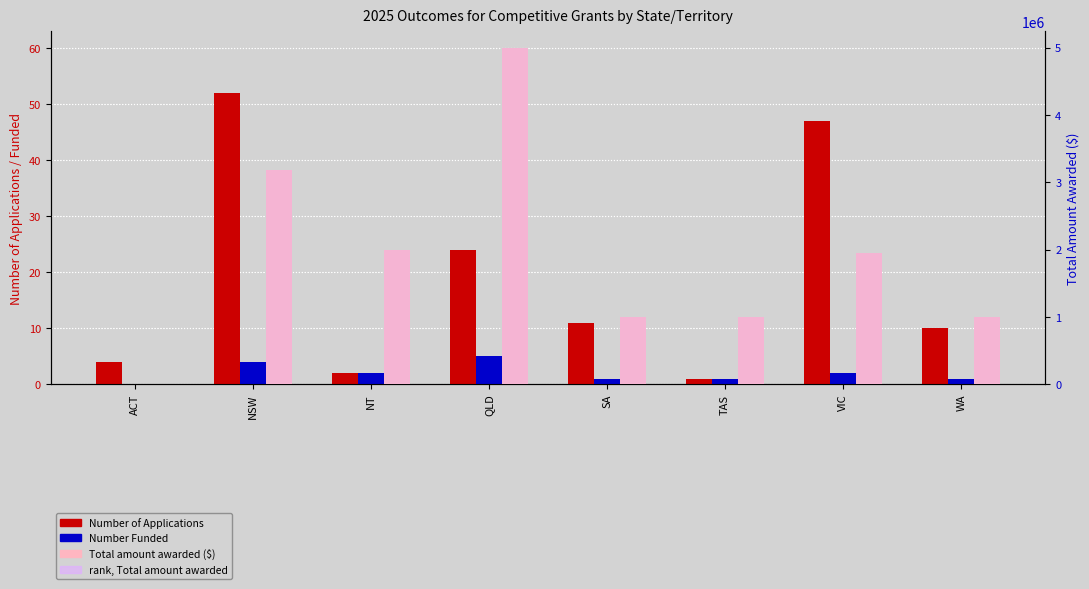

True or false: Number of Applications has a value of 47.0 at VIC.

True